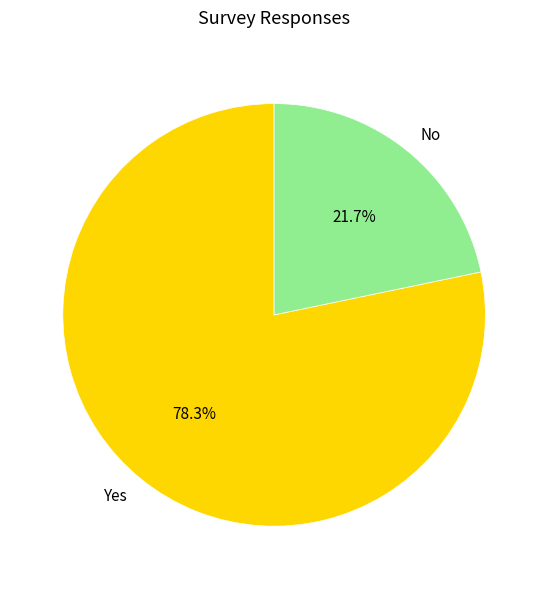

To the nearest percent, what is the difference between the Yes and No slice percentages?

57%